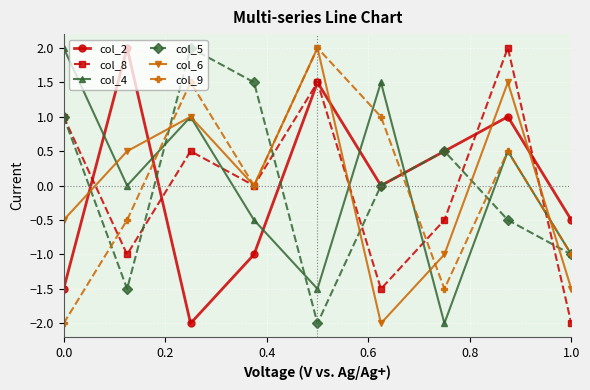

After their last crossing, which series has the higher values: col_6 or col_2?

col_2